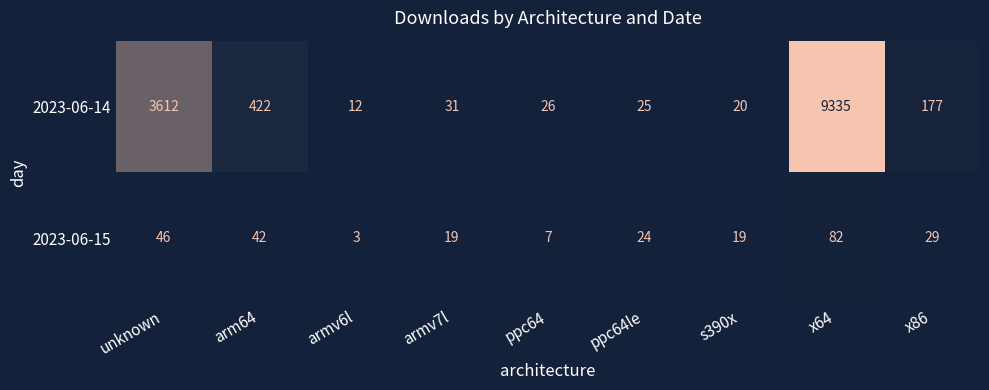

Between unknown and arm64, which series saw the biggest shift?

2023-06-14